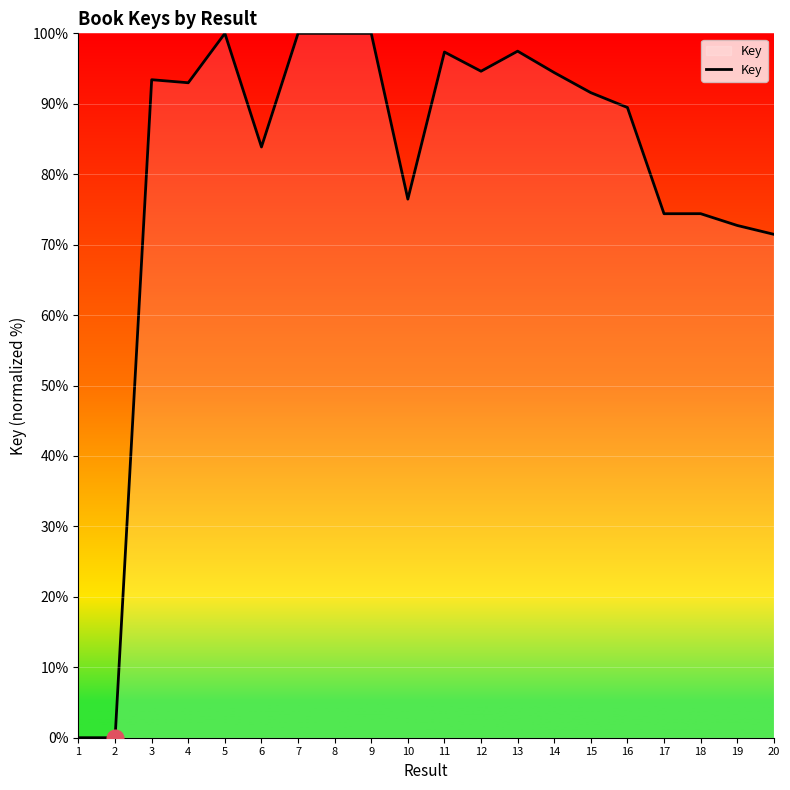

Does the chart display data point markers on the line(s)?

No